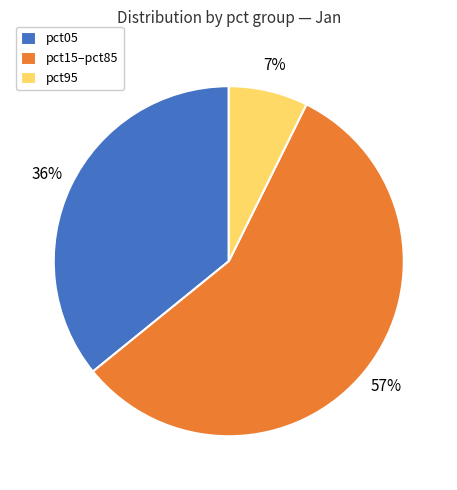

Rank the categories by value from highest to lowest.

pct15–pct85, pct05, pct95